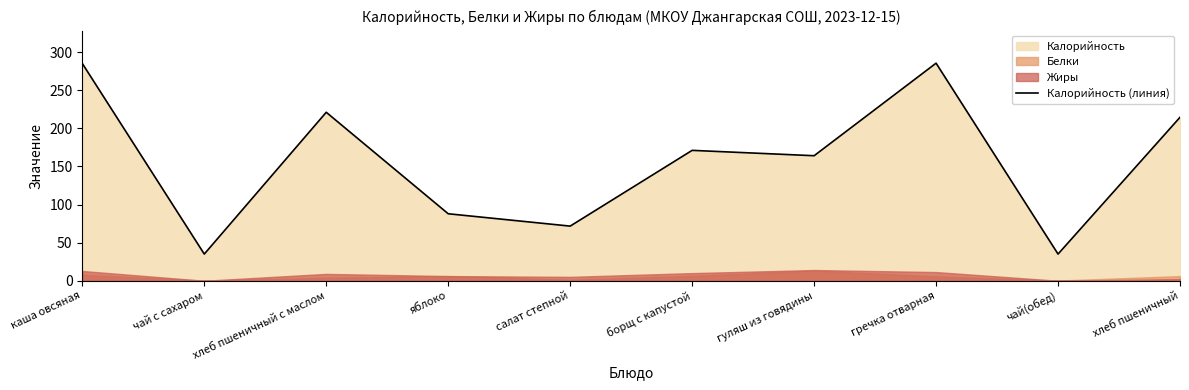

What is the difference between the second highest and minimum values?

250.0